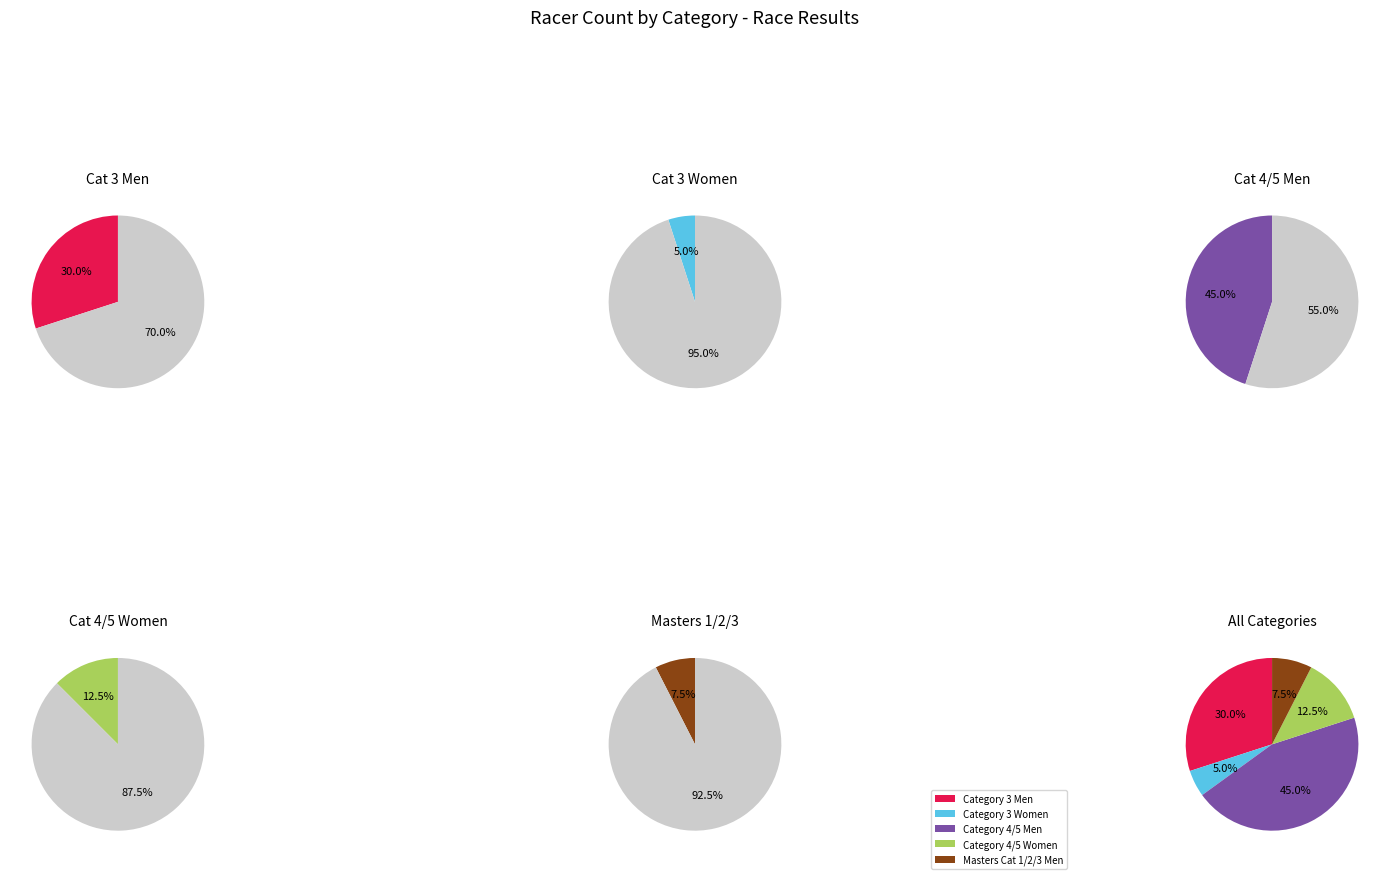

True or false: Category 4/5 Women accounts for 1% of the total.

False